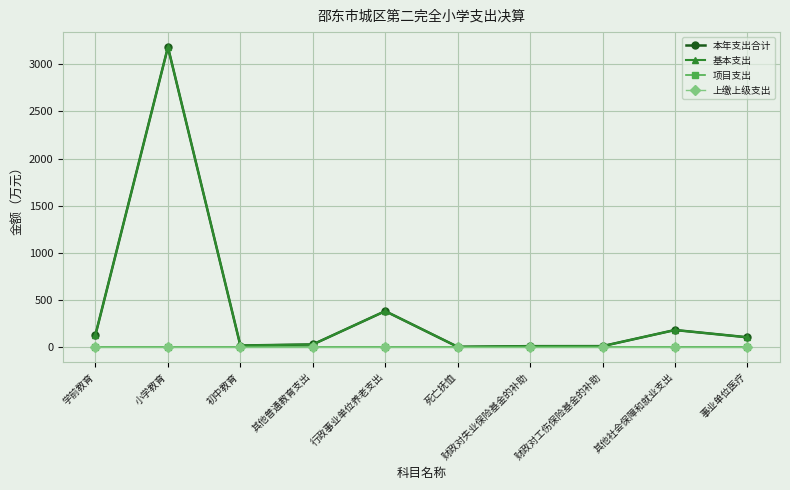

What is the label of the 5th point from the left?

行政事业单位养老支出